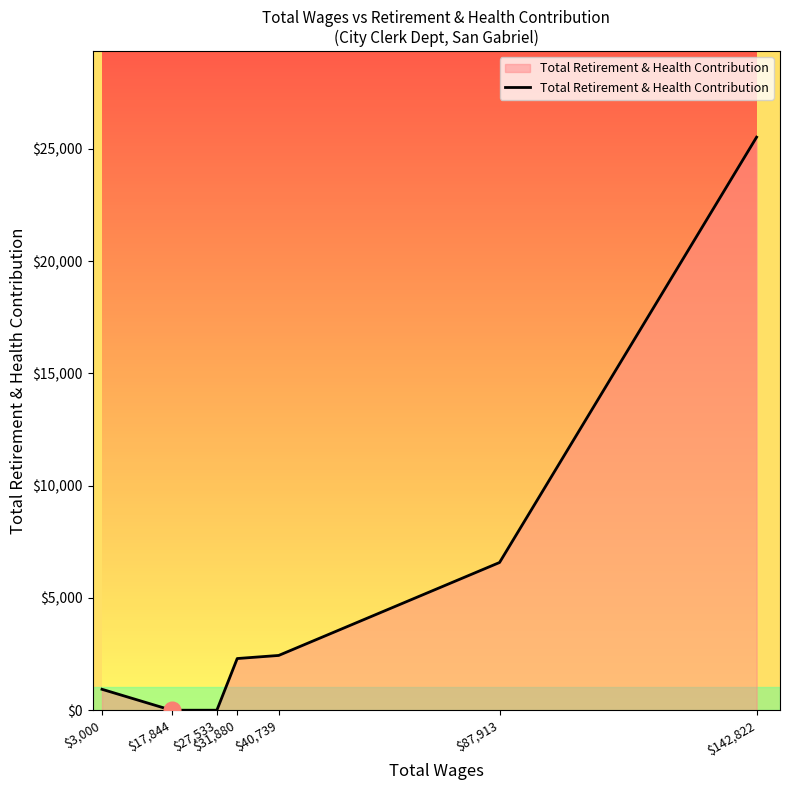

True or false: the data shows 0 at $17,844.

True